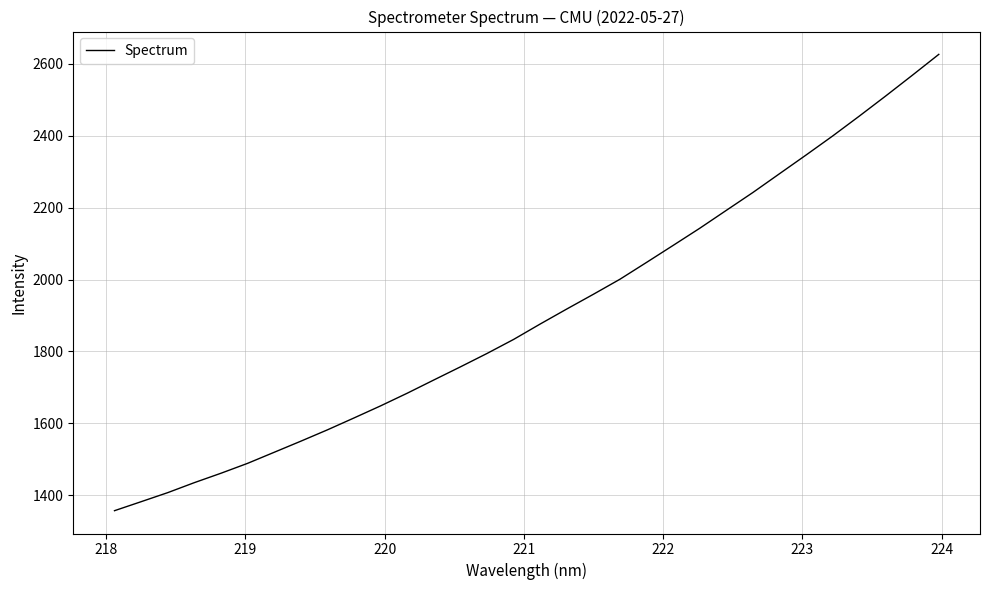

What is the smallest value displayed?

1357.2